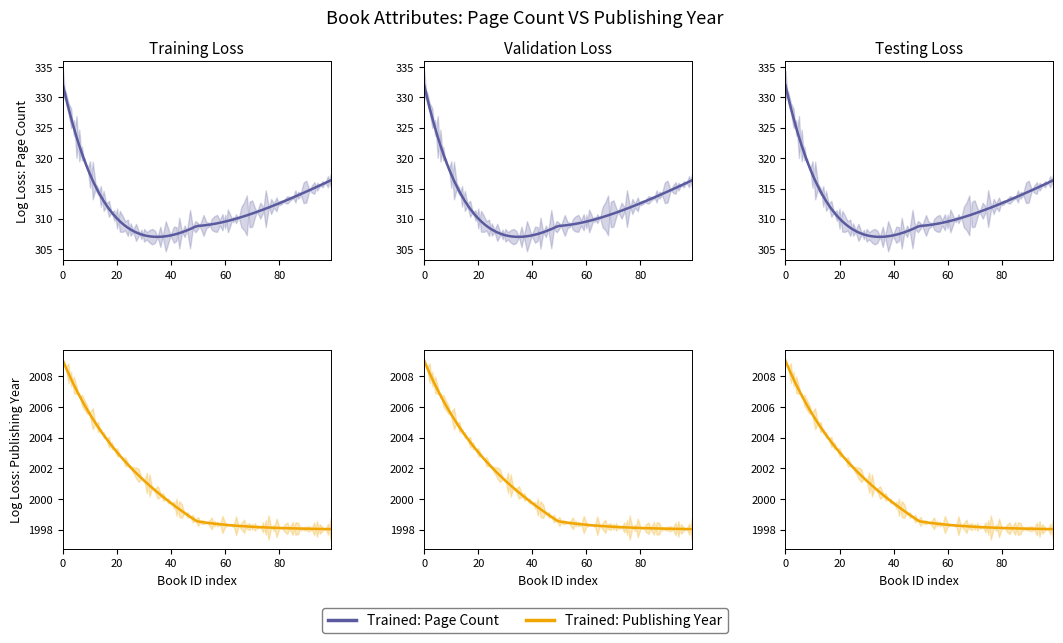

How many series are shown in this chart?

2